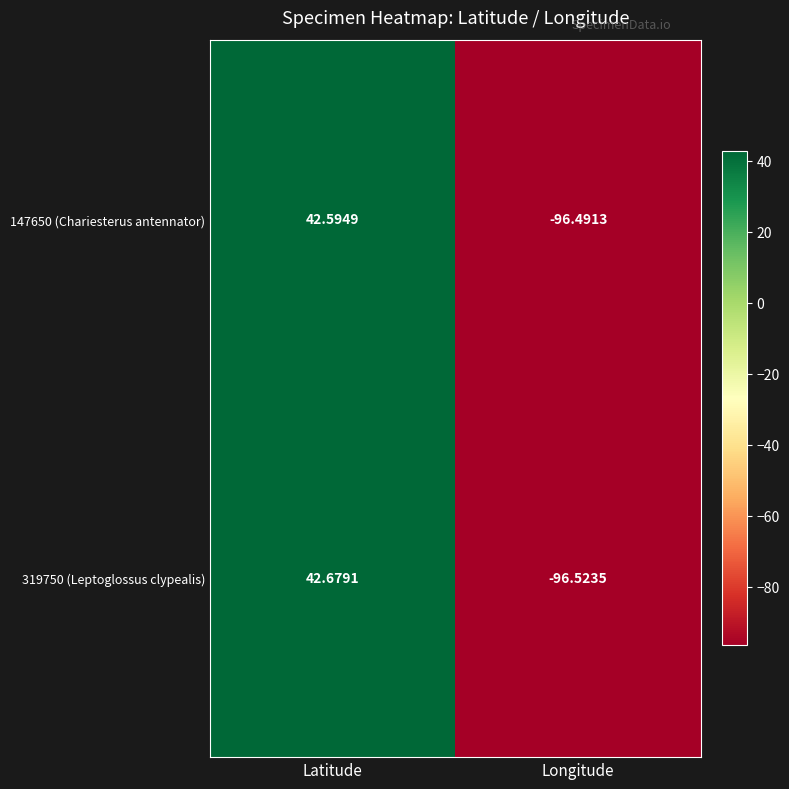

At which label is 147650 (Chariesterus antennator) closest to -26?

Latitude